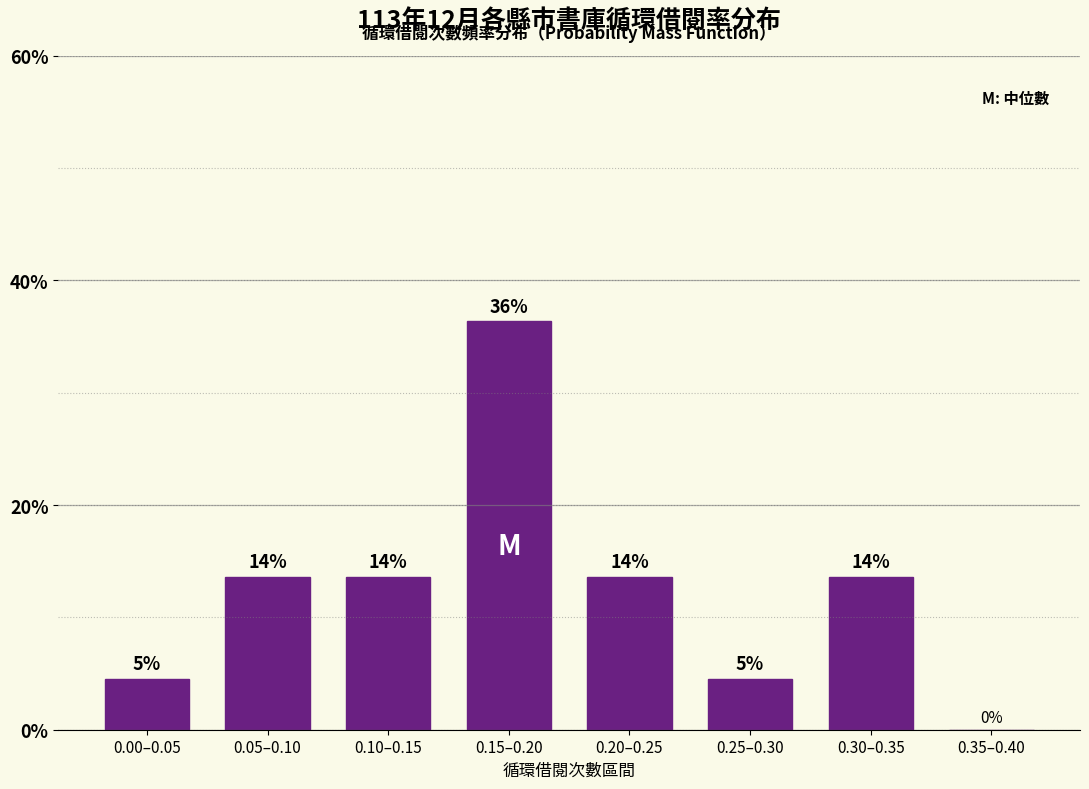

Are the bars horizontal?

No